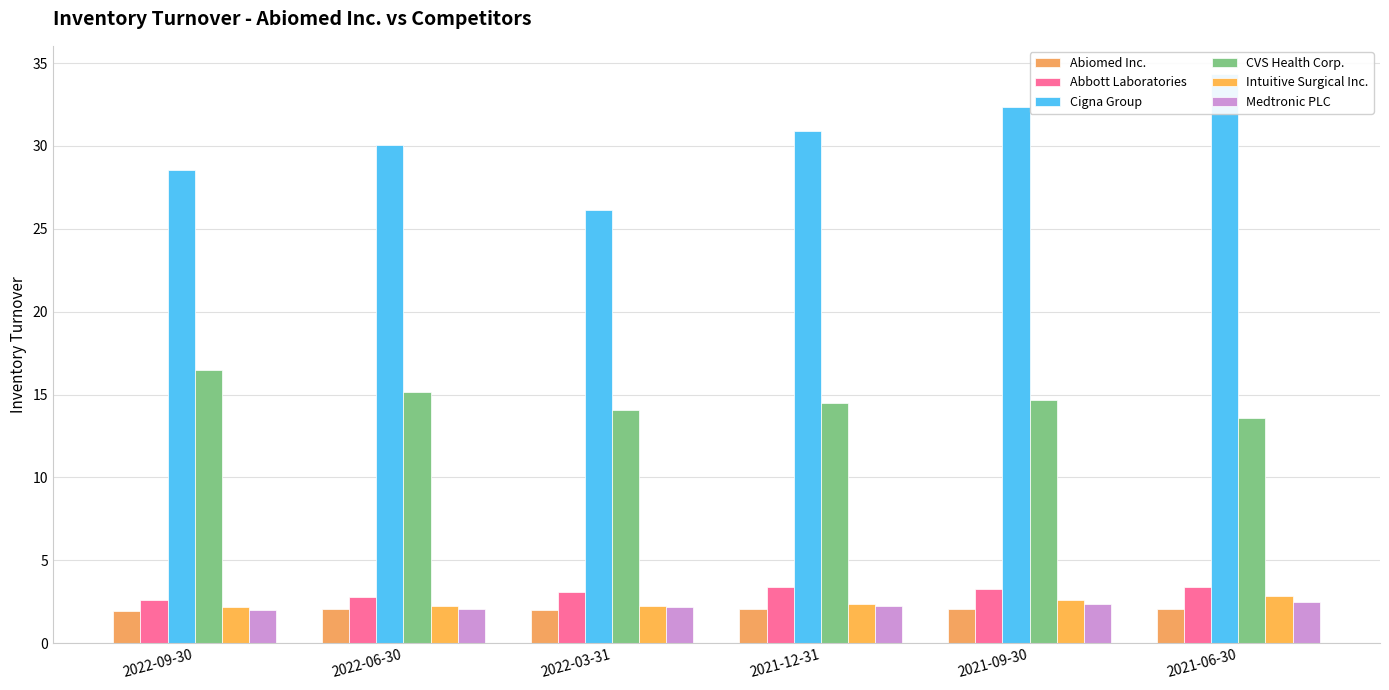

What is the value of the Medtronic PLC bar at the 6th from the left?

2.5